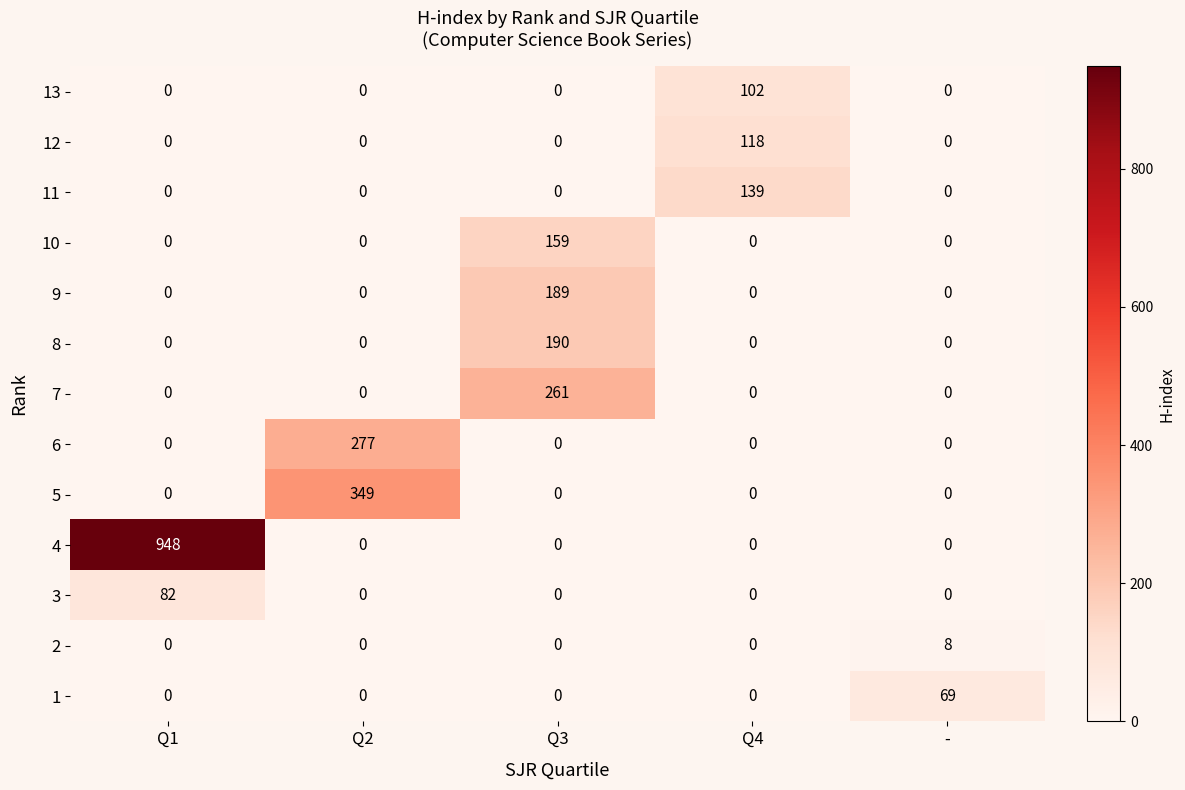

Rank the series by their maximum value, from lowest to highest.

2, 1, 3, 13, 12, 11, 10, 9, 8, 7, 6, 5, 4